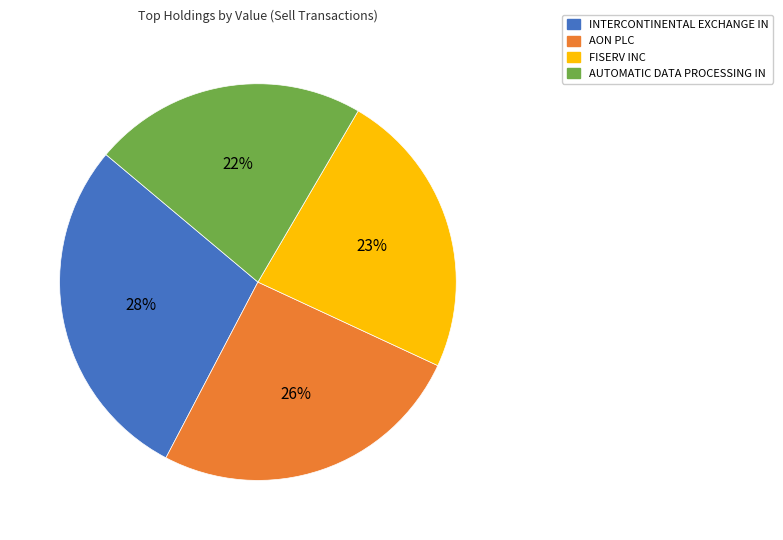

To the nearest percent, what is the average slice percentage?

25%